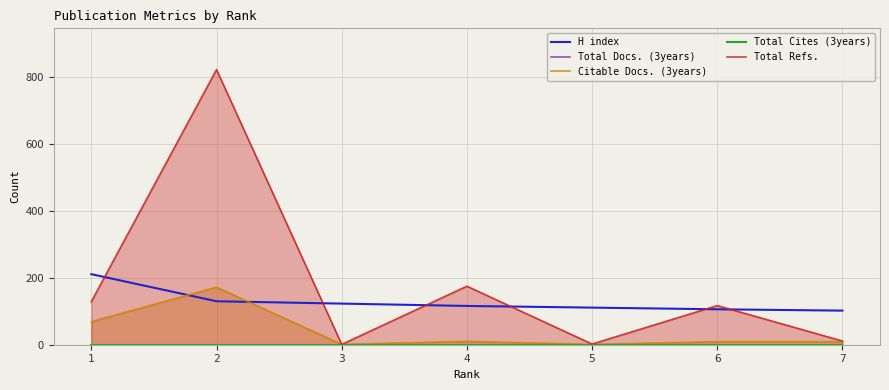

What is the spread (max minus min) of values at 3?

123